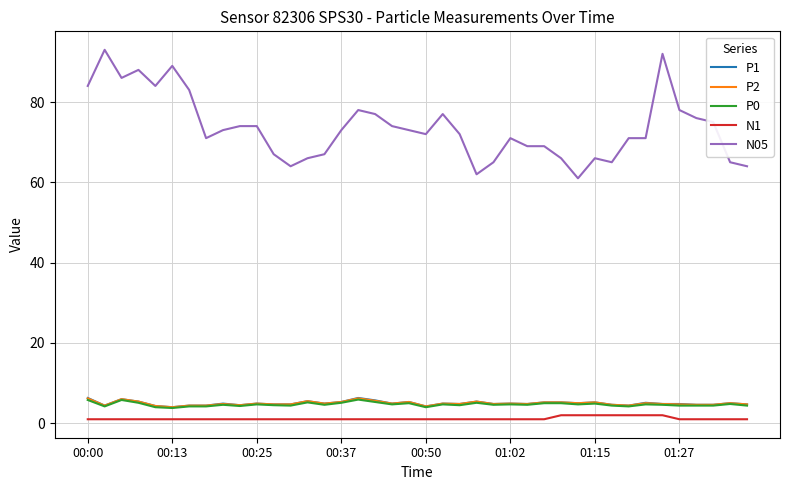

Which series has the largest range (max minus min)?

N05